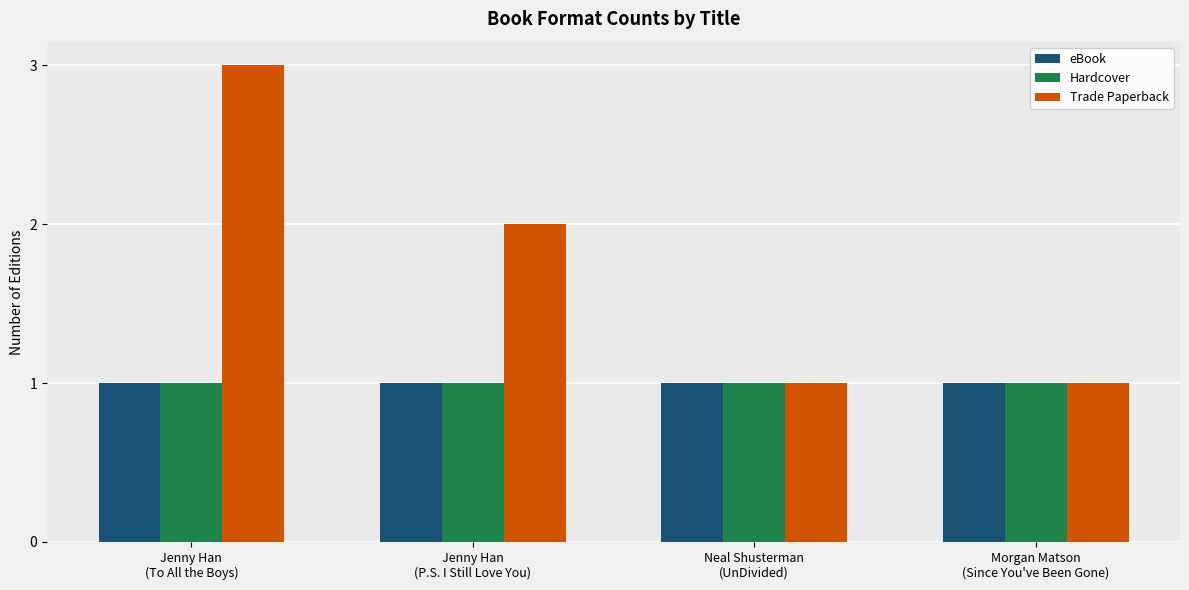

Is it true that eBook equals 2 at Neal Shusterman
(UnDivided)?

False